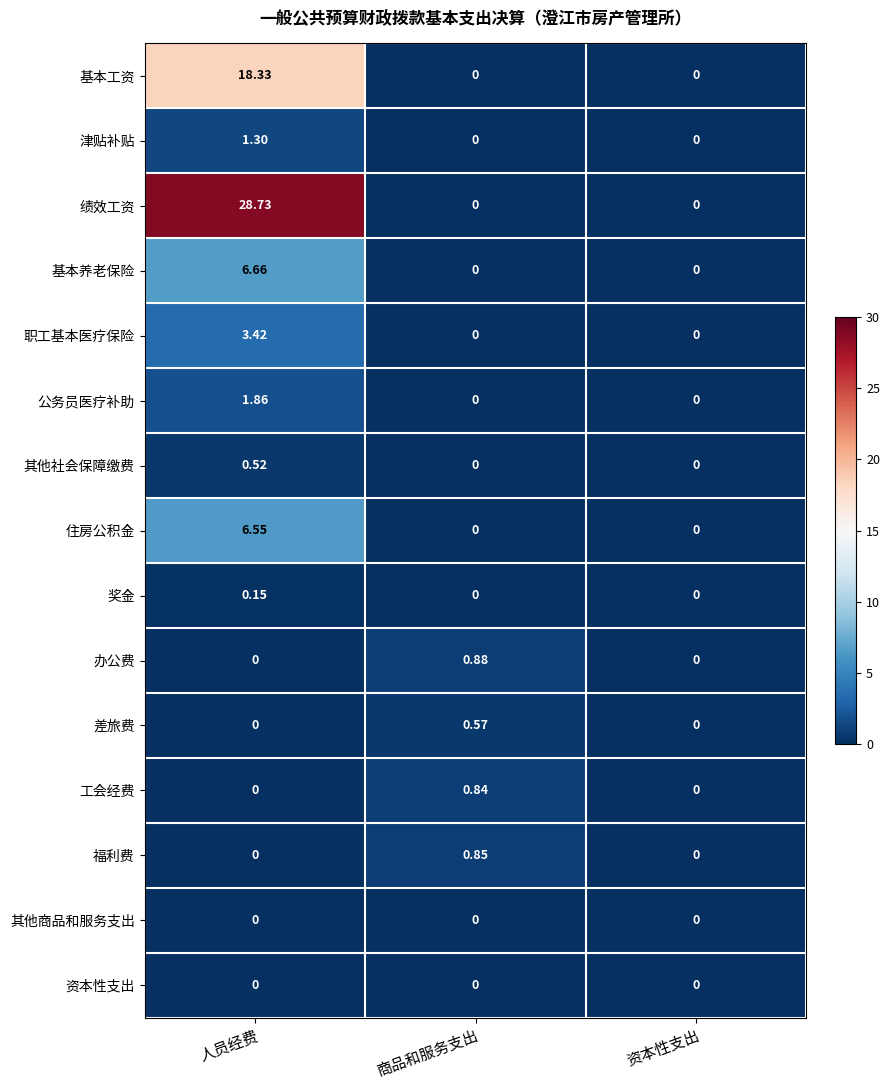

Which category has the highest value across all series?

人员经费